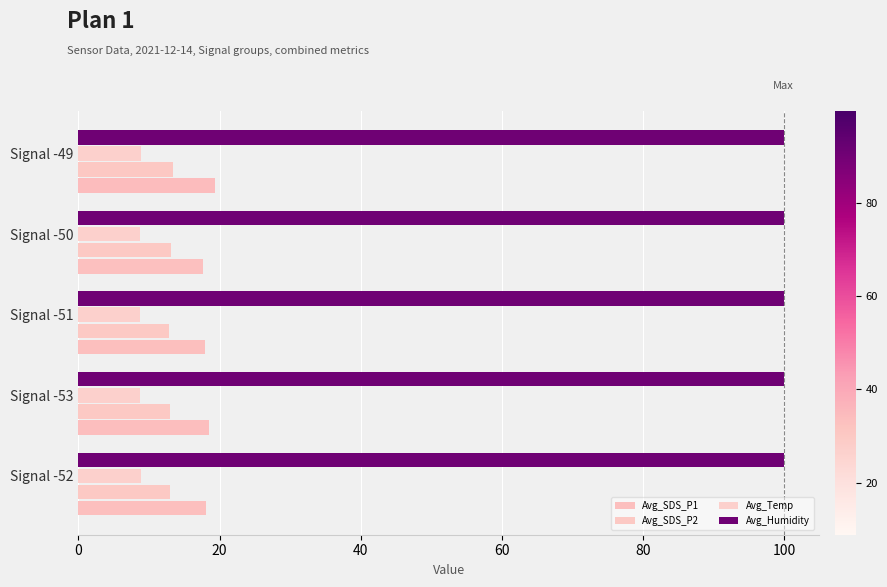

How many categories are shown in the chart?

5